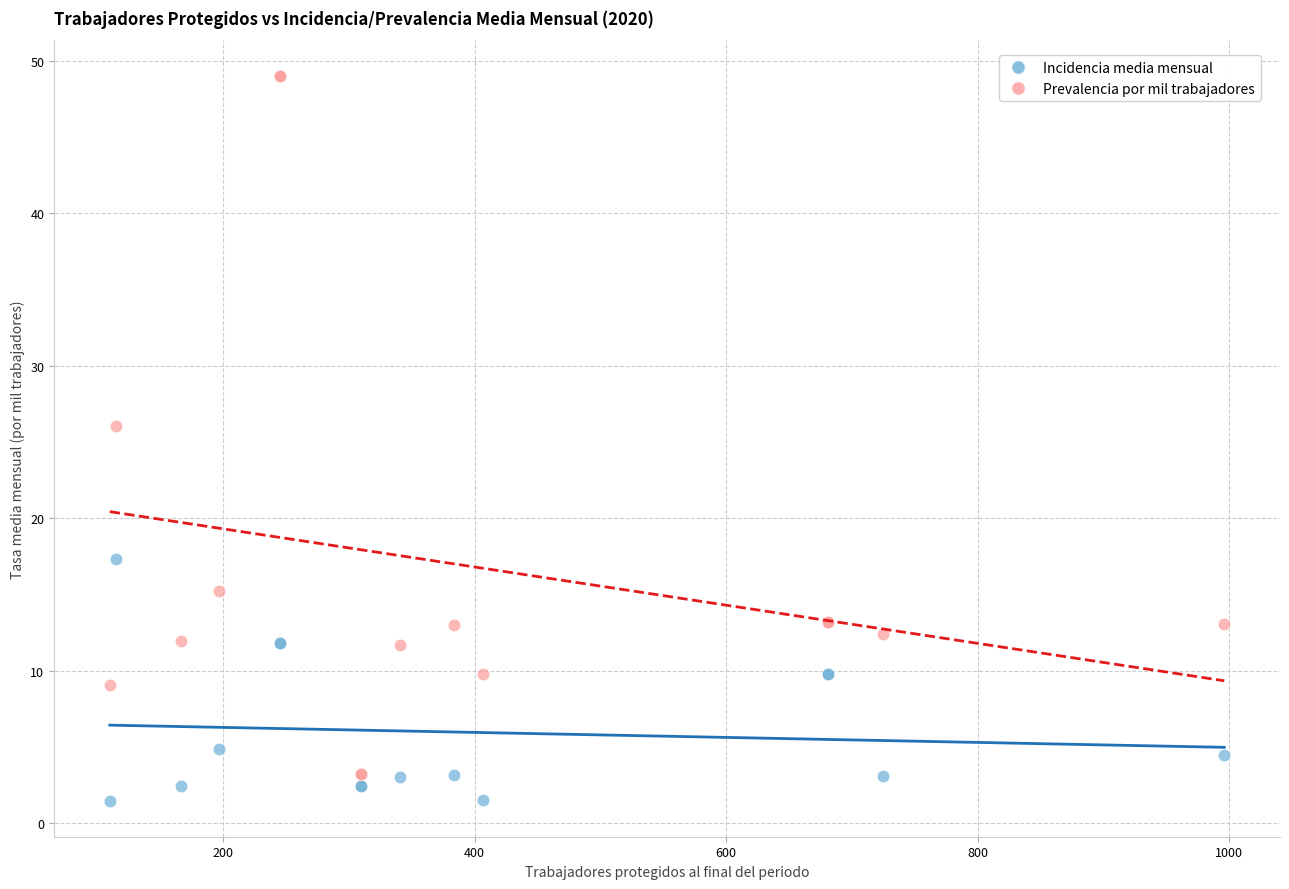

Which series has the largest Y range (max minus min)?

Prevalencia por mil trabajadores